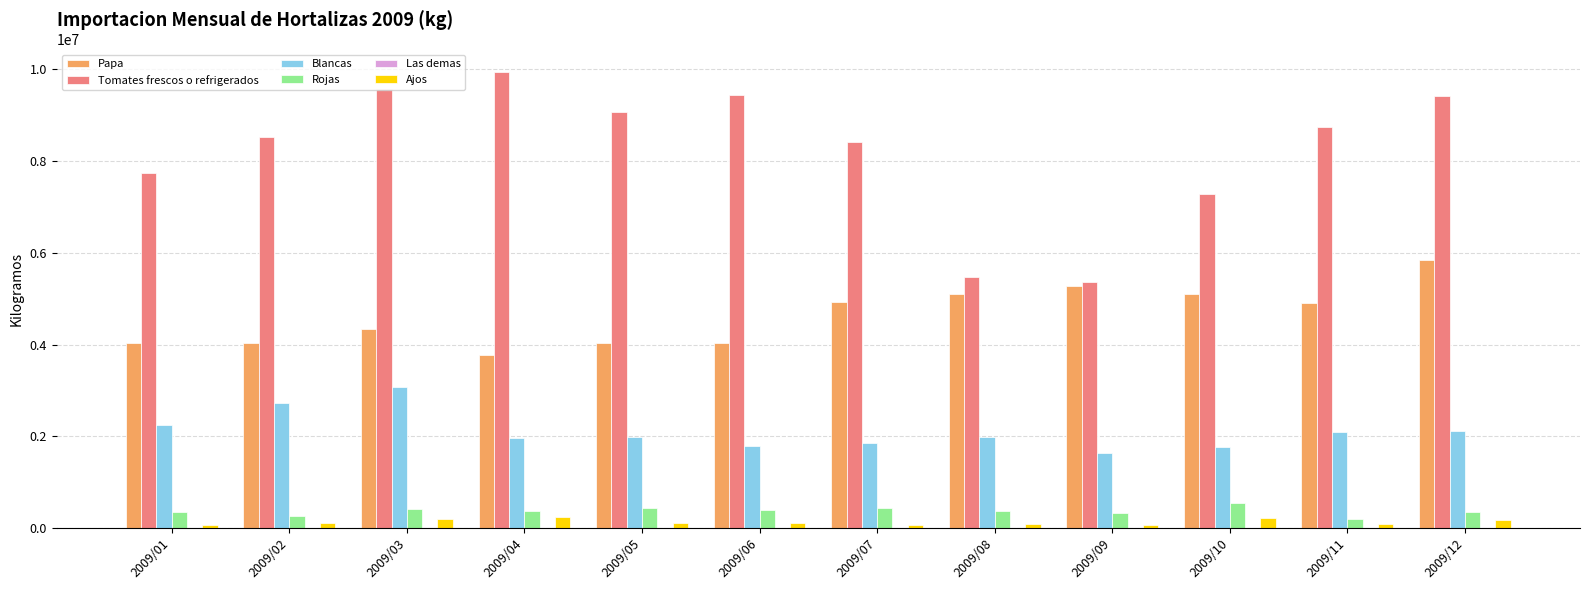

Which series has the largest total across all categories?

Tomates frescos o refrigerados